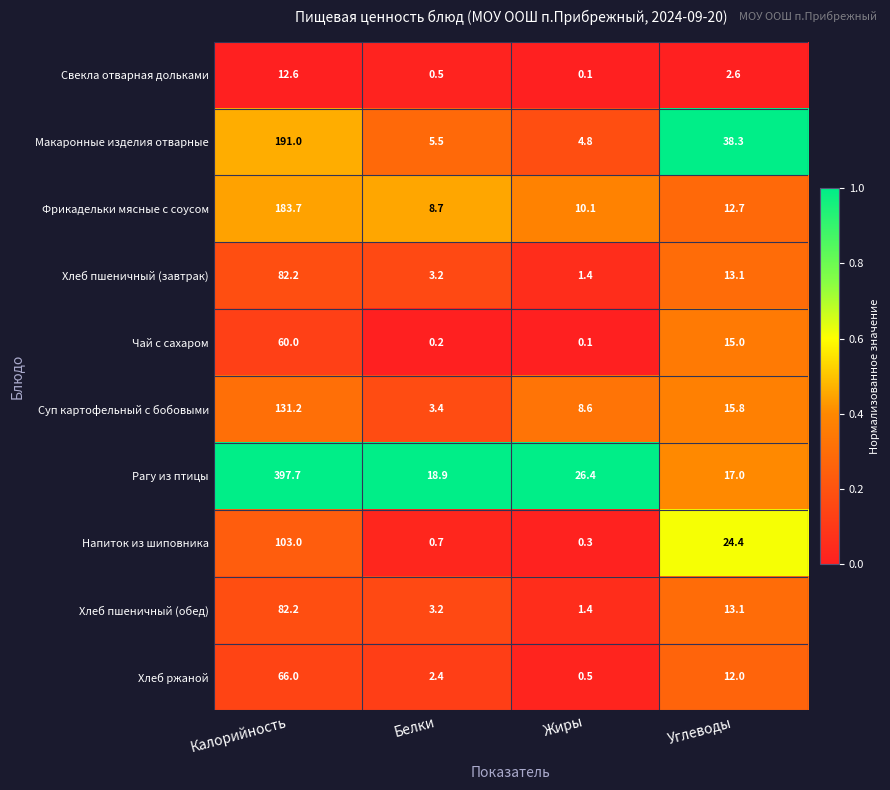

What is the total value across all series at Жиры?

53.7